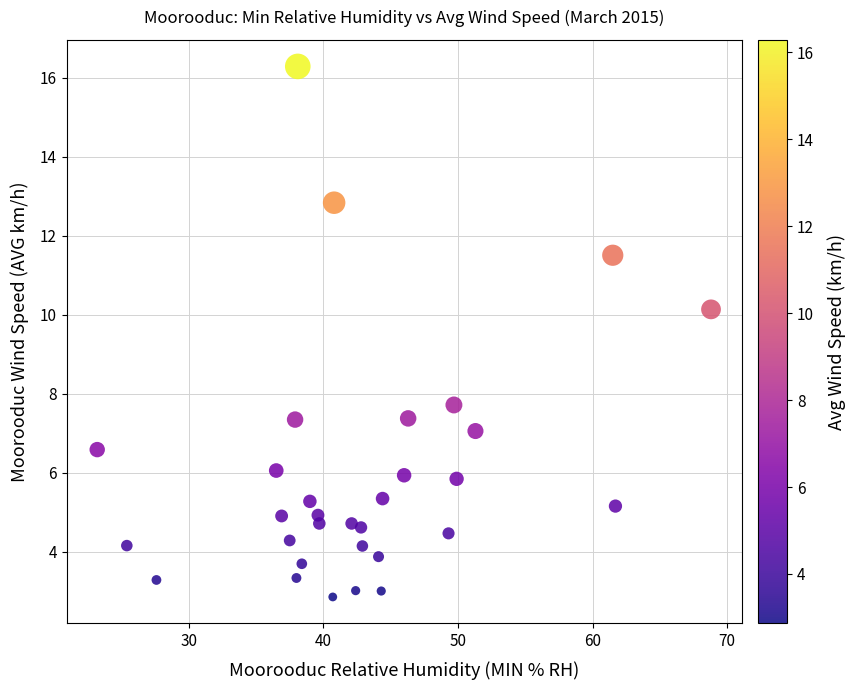

What is the range of Y values (max minus min)?

13.4